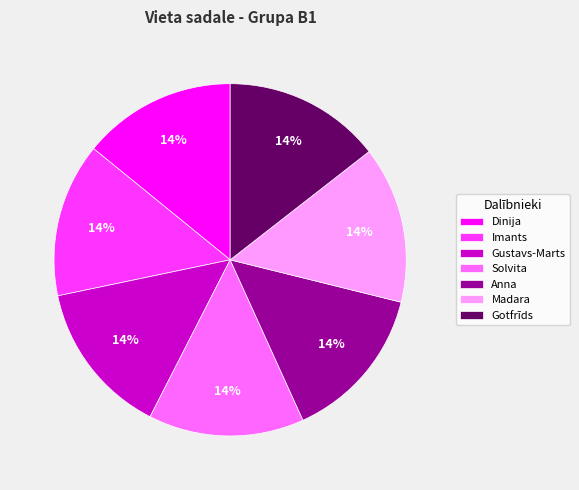

Does Gotfrīds represent more than half of the total?

No